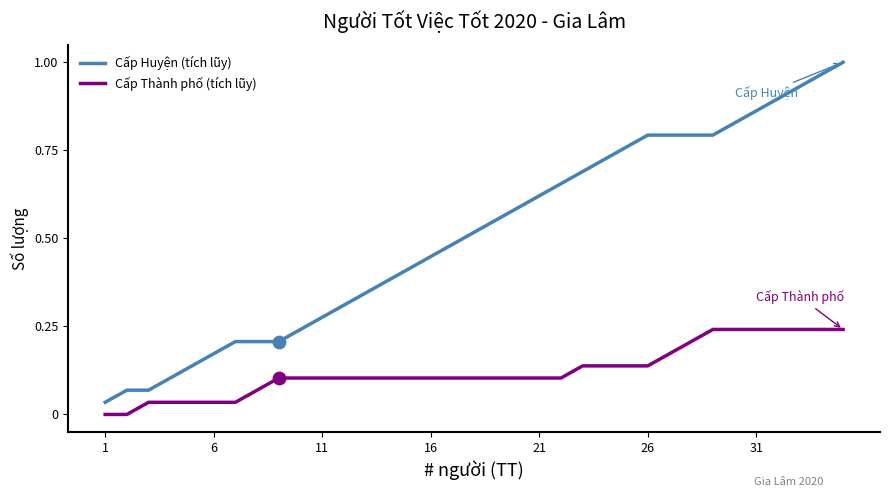

Which series has the largest total across all categories?

Cấp Huyện (tích lũy)